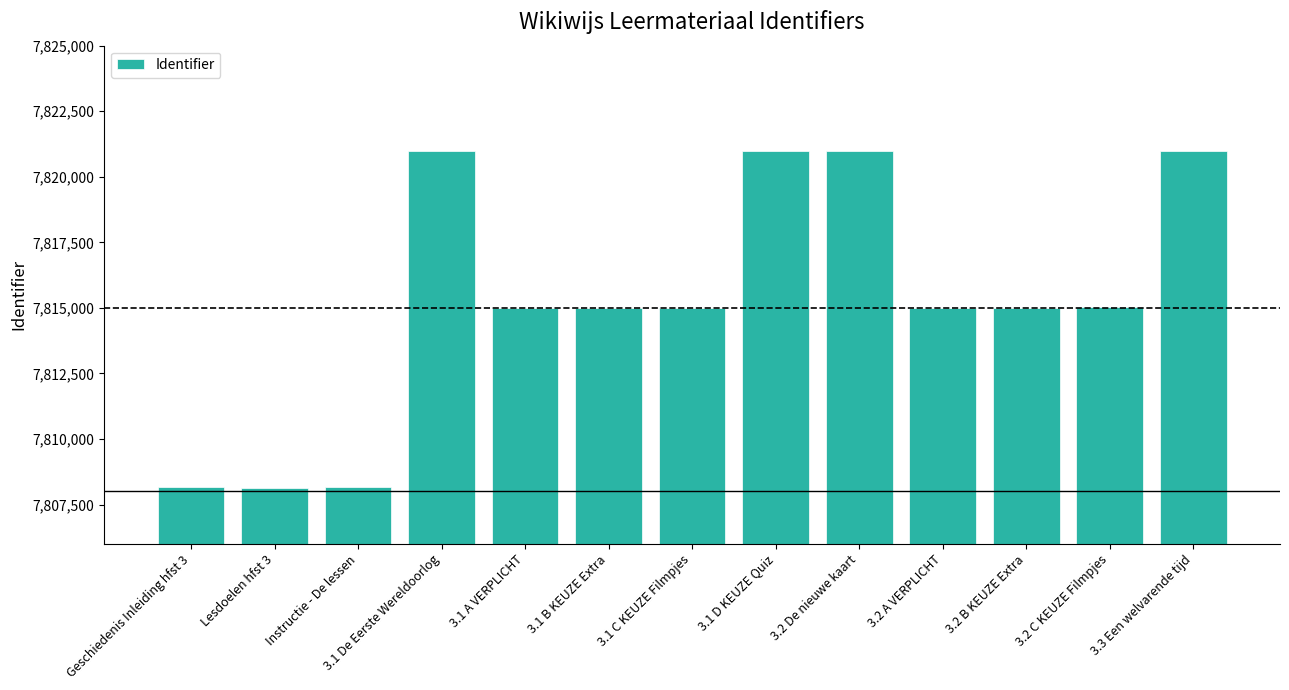

What is the ratio of the value at 3.1 A VERPLICHT to the value at Instructie - De lessen?

1.0